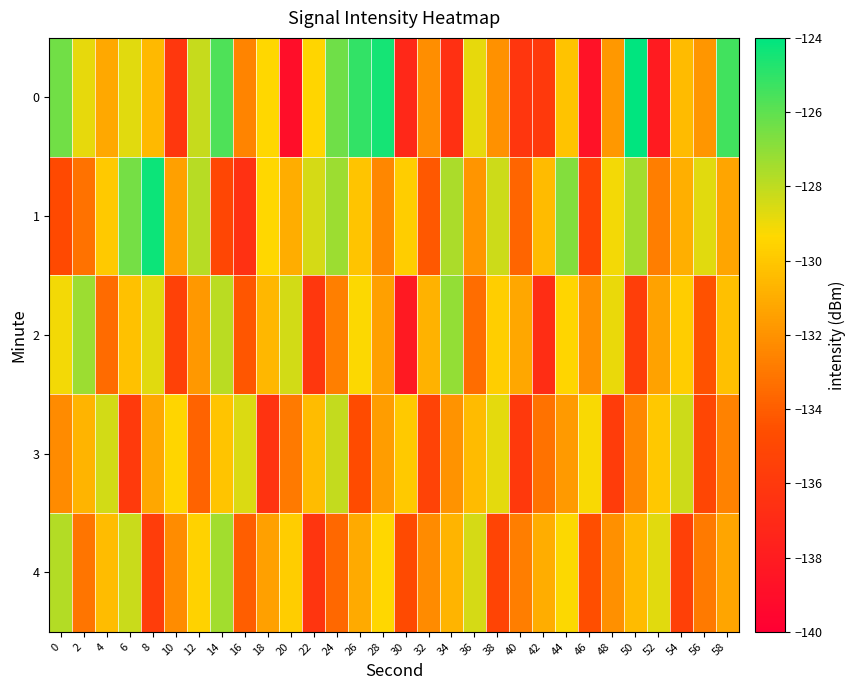

Reading right to left, extract all data points from this chart.

0: 58=-125.4	56=-131.8	54=-130.4	52=-138.1	50=-124.0	48=-131.8	46=-138.7	44=-130.1	42=-136.0	40=-136.2	38=-132.0	36=-128.8	34=-136.6	32=-132.1	30=-137.1	28=-124.5	26=-125.1	24=-126.4	22=-129.5	20=-139.0	18=-129.4	16=-132.6	14=-125.6	12=-128.1	10=-136.1	8=-130.5	6=-128.7	4=-131.2	2=-128.8	0=-126.4
1: 58=-131.3	56=-128.7	54=-130.9	52=-132.8	50=-127.4	48=-129.1	46=-135.2	44=-126.8	42=-130.5	40=-133.7	38=-128.3	36=-131.9	34=-127.6	32=-134.2	30=-129.8	28=-132.4	26=-130.1	24=-127.3	22=-128.5	20=-131.0	18=-129.4	16=-136.6	14=-135.1	12=-127.8	10=-131.5	8=-124.3	6=-126.5	4=-129.9	2=-133.2	0=-134.9
2: 58=-130.3	56=-134.5	54=-129.8	52=-131.4	50=-135.6	48=-128.9	46=-132.1	44=-129.5	42=-136.8	40=-131.2	38=-129.7	36=-133.4	34=-127.1	32=-130.8	30=-138.2	28=-131.5	26=-129.3	24=-132.7	22=-136.1	20=-128.4	18=-130.6	16=-134.3	14=-127.9	12=-131.8	10=-135.4	8=-128.7	6=-130.2	4=-133.5	2=-127.3	0=-129.1
3: 58=-132.6	56=-135.1	54=-128.3	52=-130.0	50=-132.4	48=-135.8	46=-129.2	44=-131.7	42=-133.2	40=-136.0	38=-128.8	36=-130.5	34=-132.0	32=-135.3	30=-129.9	28=-131.6	26=-134.7	24=-128.1	22=-130.4	20=-132.9	18=-136.4	16=-128.6	14=-130.1	12=-133.8	10=-129.5	8=-131.2	6=-135.9	4=-128.4	2=-130.7	0=-132.3
4: 58=-131.3	56=-132.9	54=-135.5	52=-128.7	50=-130.5	48=-132.1	46=-134.6	44=-129.3	42=-131.0	40=-132.8	38=-135.2	36=-128.5	34=-130.7	32=-132.3	30=-134.8	28=-129.4	26=-131.1	24=-133.6	22=-136.3	20=-129.8	18=-131.5	16=-134.0	14=-127.4	12=-129.6	10=-132.2	8=-135.7	6=-128.2	4=-130.4	2=-133.1	0=-127.8